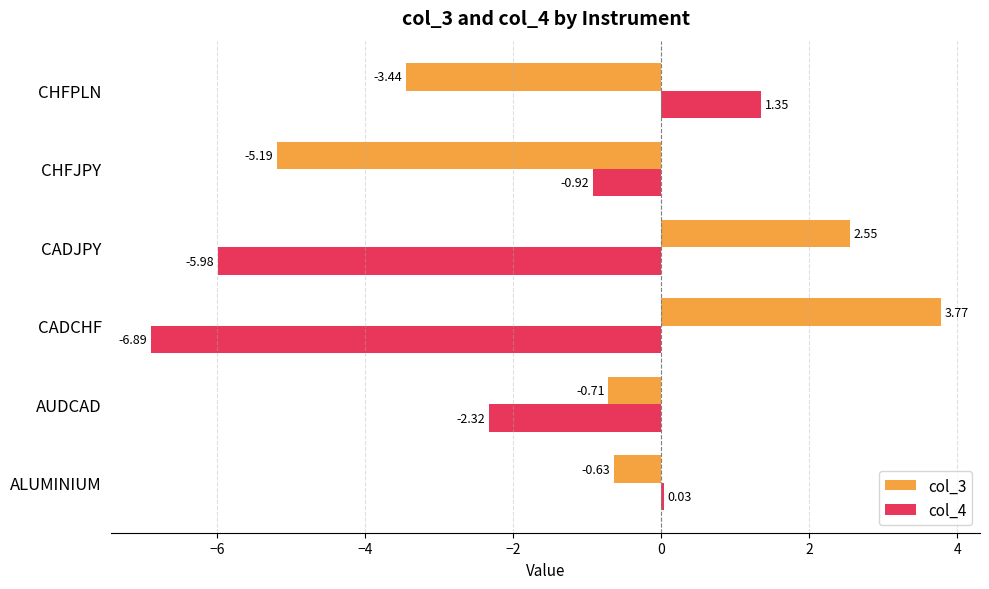

Is the value of col_4 at AUDCAD greater than the value of col_3 at CADCHF?

No